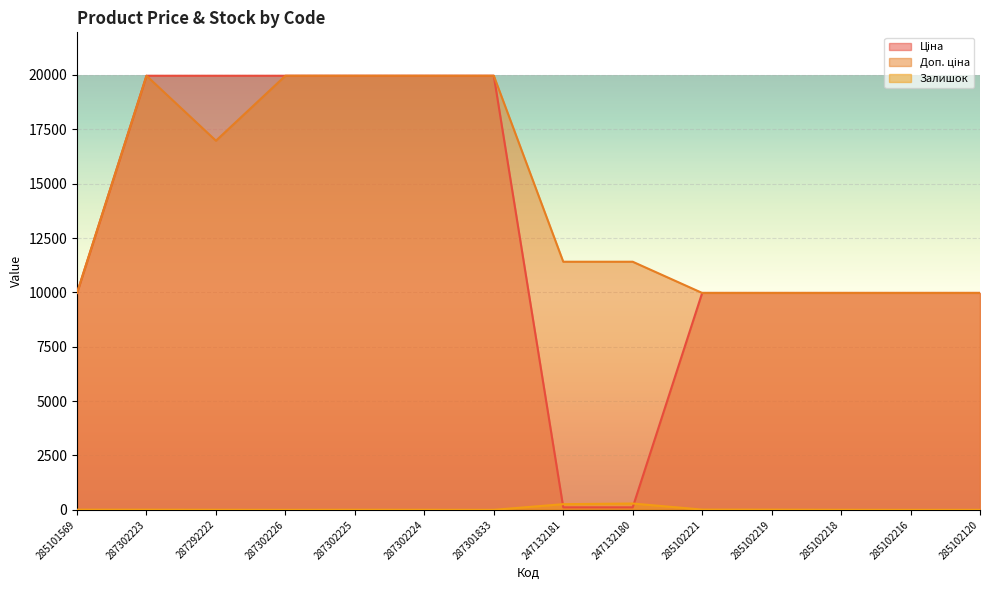

What is the spread (max minus min) of values at 287302225?

19959.2